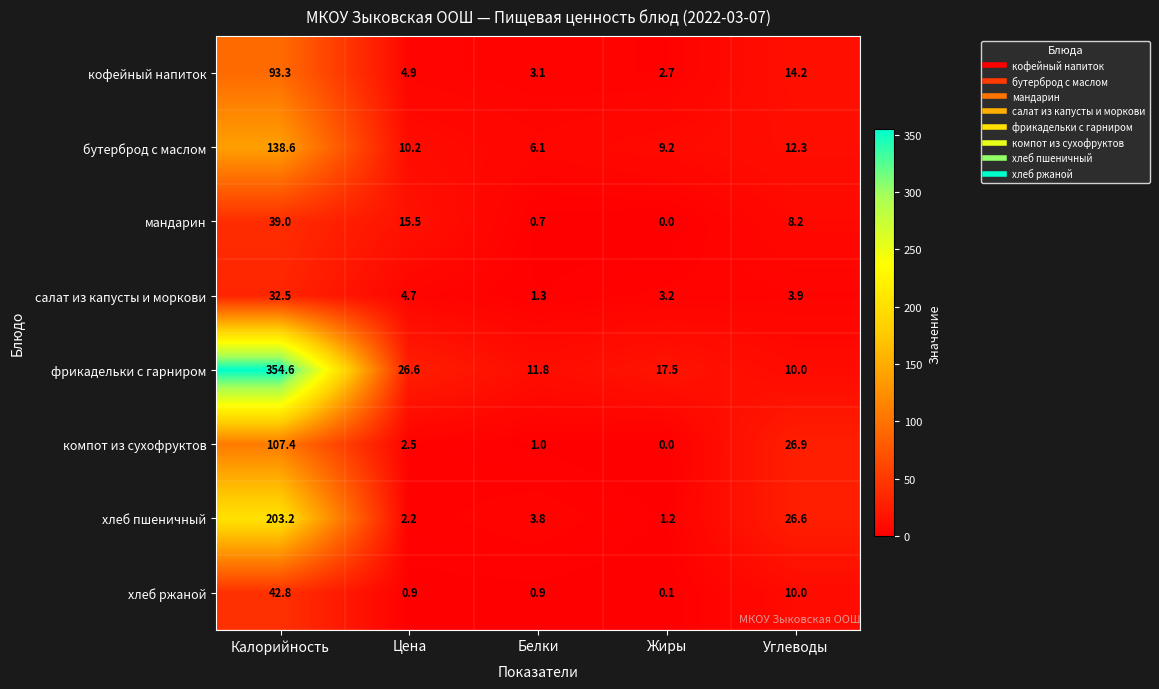

At which category is the sum across all series the highest?

Калорийность